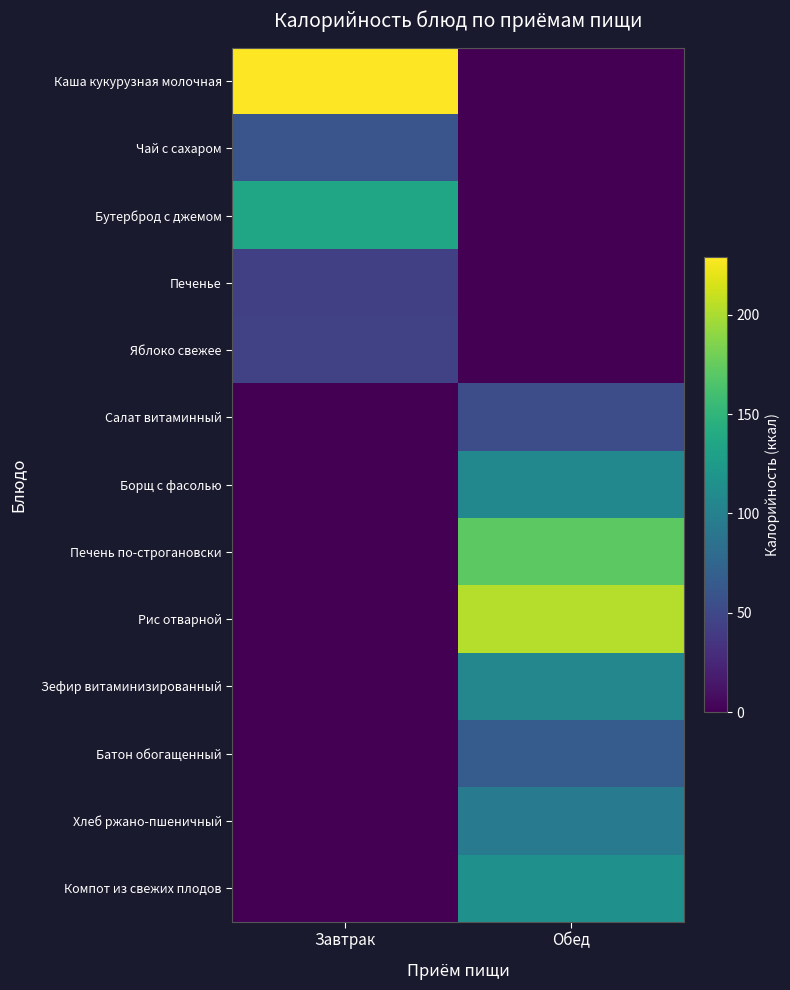

What is the total value across all series at Завтрак?

511.9